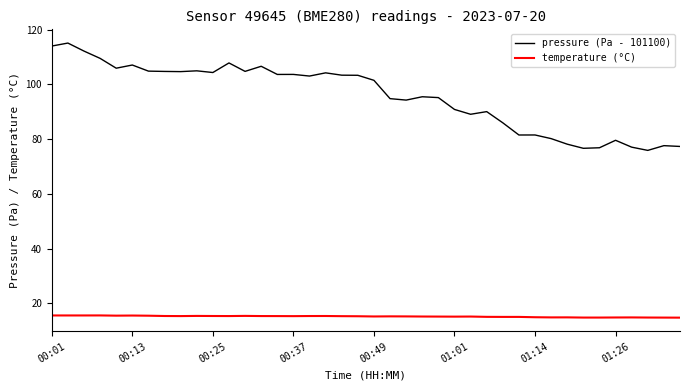

What is the lowest value of the pressure (Pa - 101100) series?

75.9